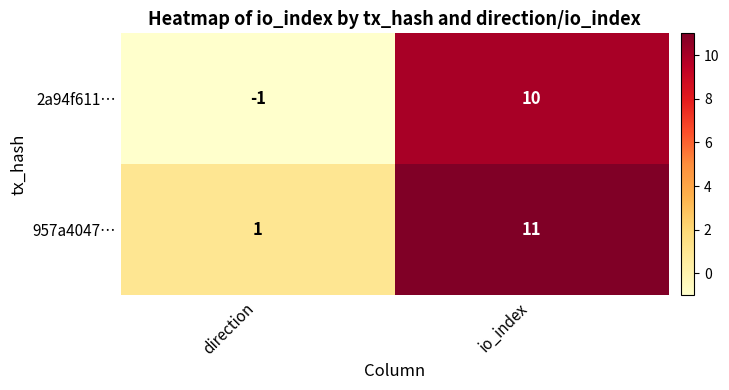

Rank the series by their average value, from highest to lowest.

957a4047…, 2a94f611…